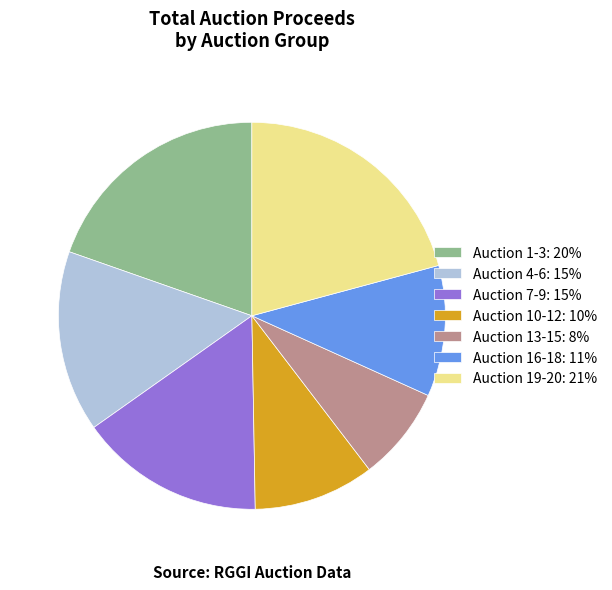

Approximately how many times larger is the value at Auction 7-9: 15% compared to Auction 16-18: 11%?

1.4